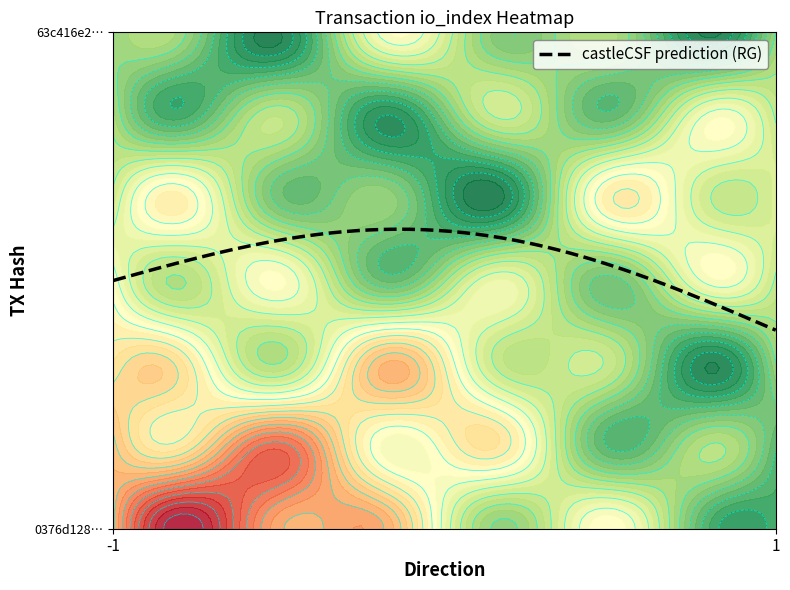

Which category has the highest value across all series?

-1